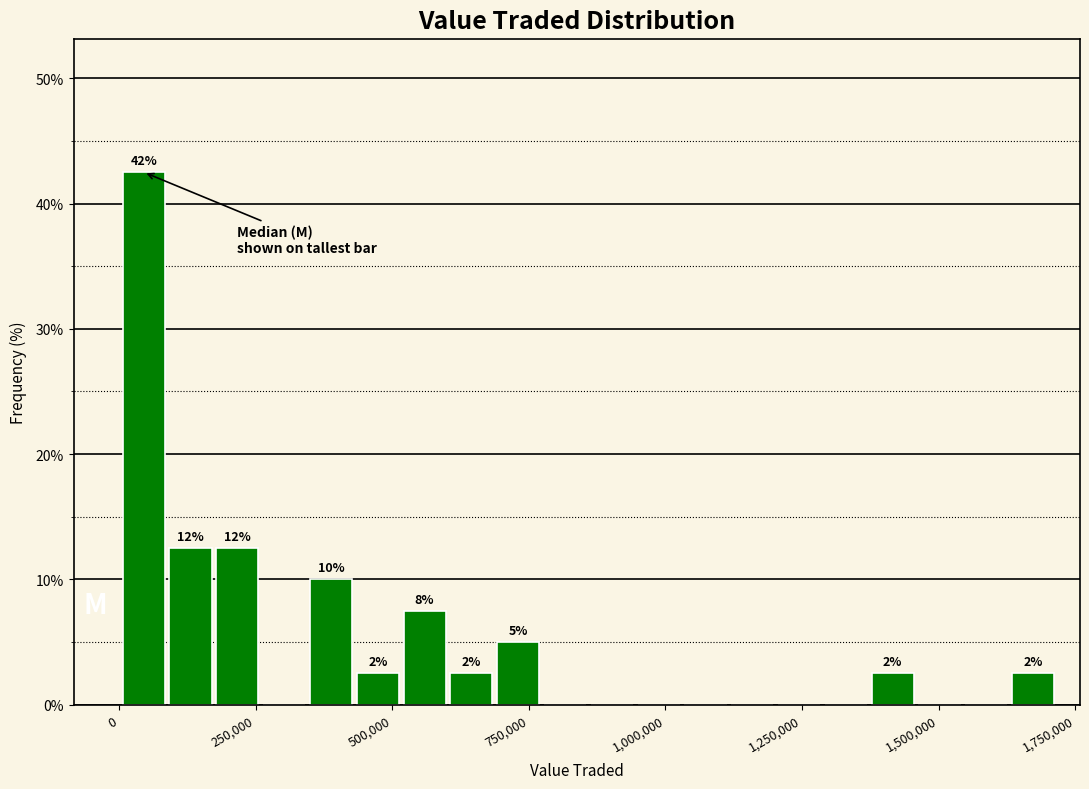

Around what value on the x-axis is the tallest bar? Give the approximate position of its centre, as read against the axis.

50000